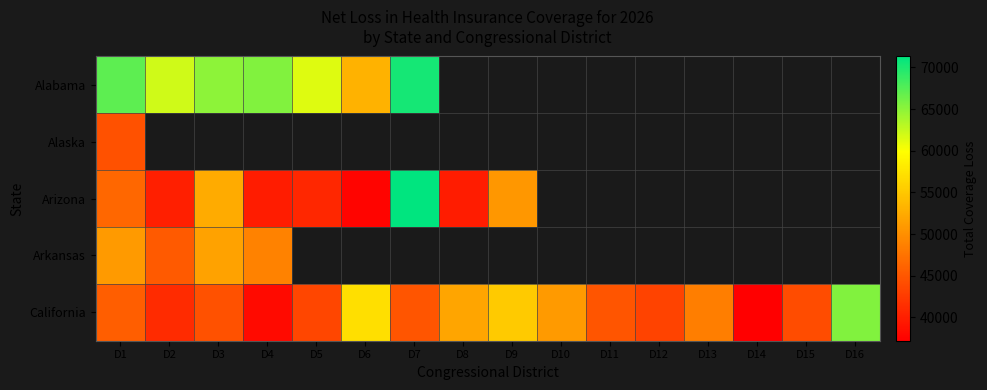

True or false: Arizona has a value of 70878.8 at D9.

False